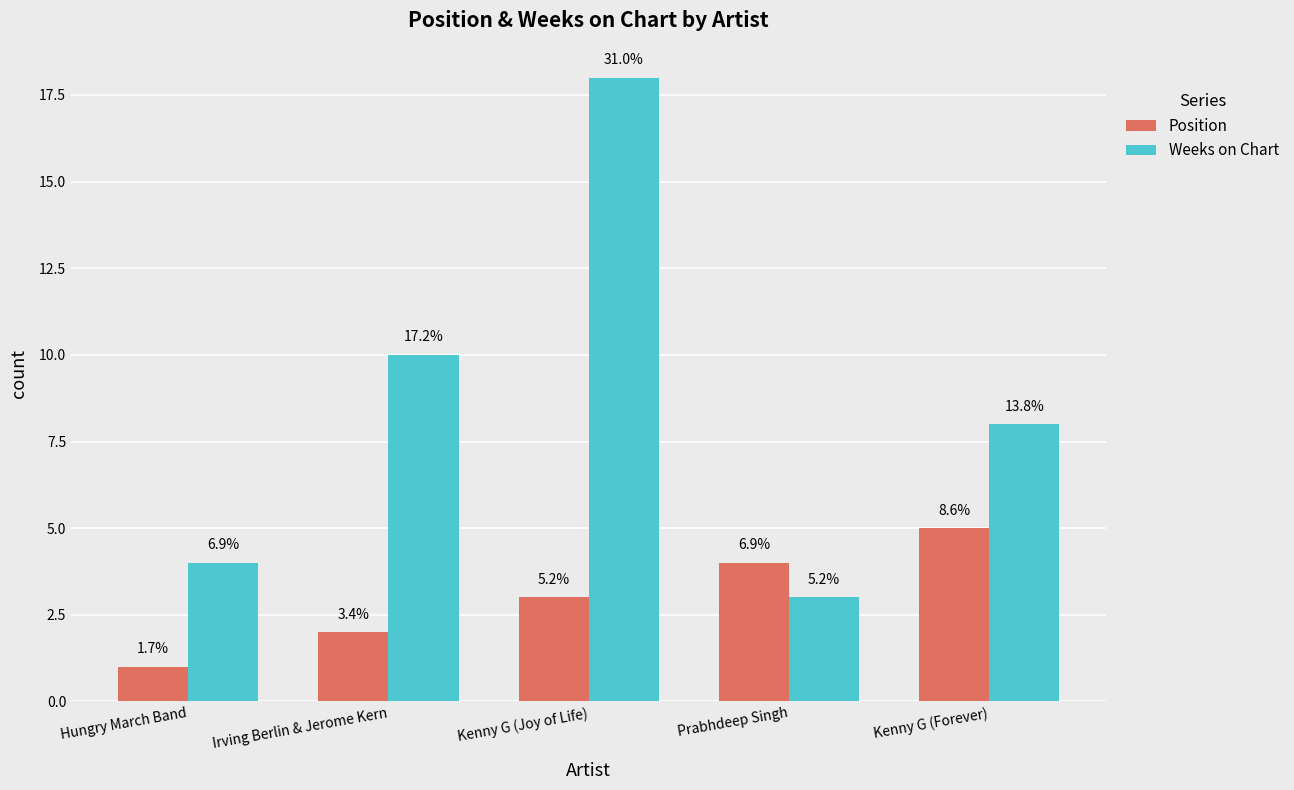

What are all the series names shown in the legend?

Position, Weeks on Chart